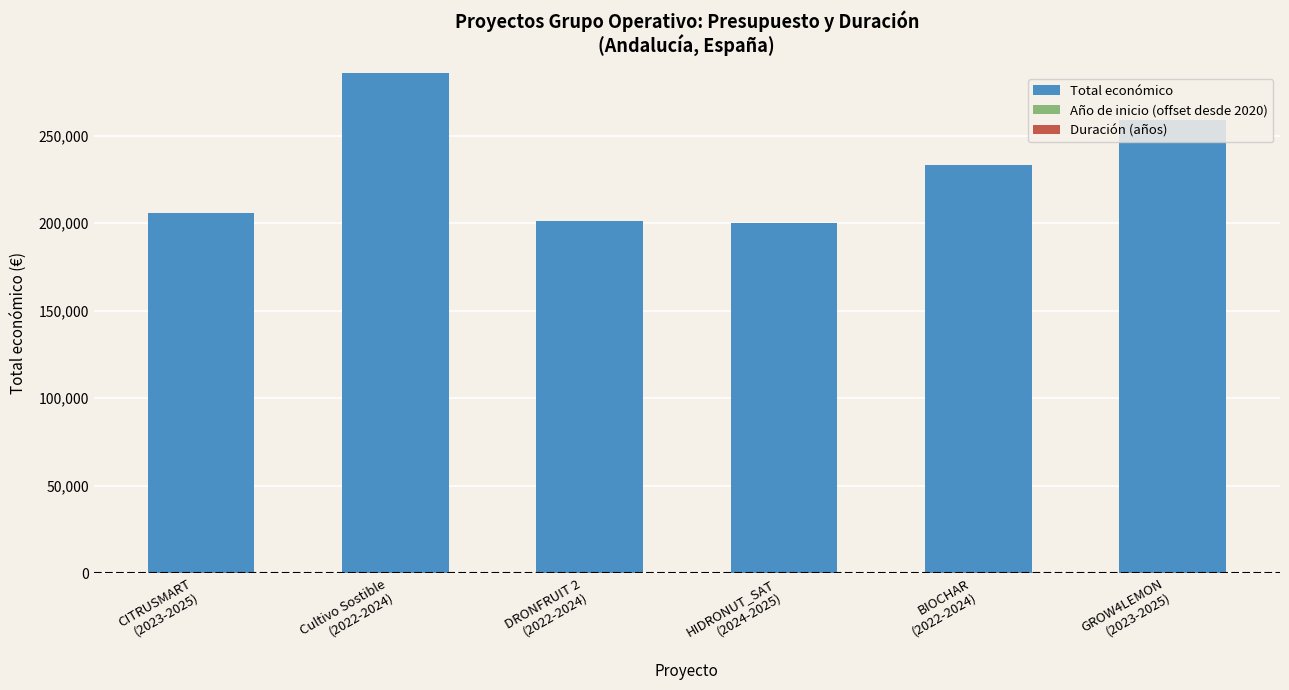

Count the number of data series in this chart.

3